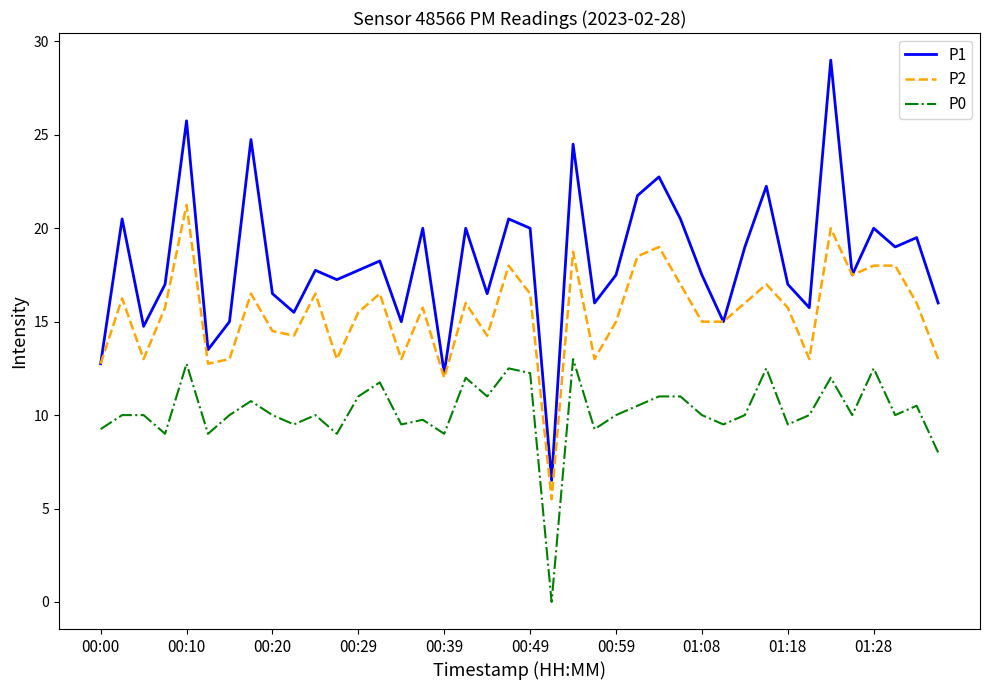

Does the chart have visible grid lines?

No